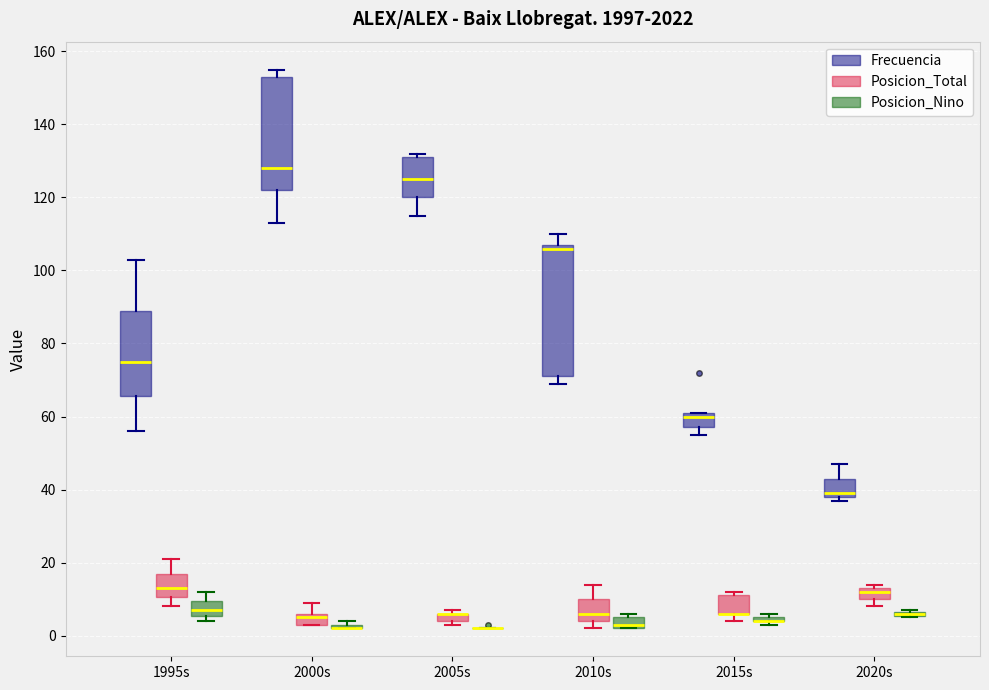

Where is the upper edge of the box for 2010s (Posicion_Nino) on the y-axis? The values are not printed on the chart, so give them approximately, as read against the axis.

6